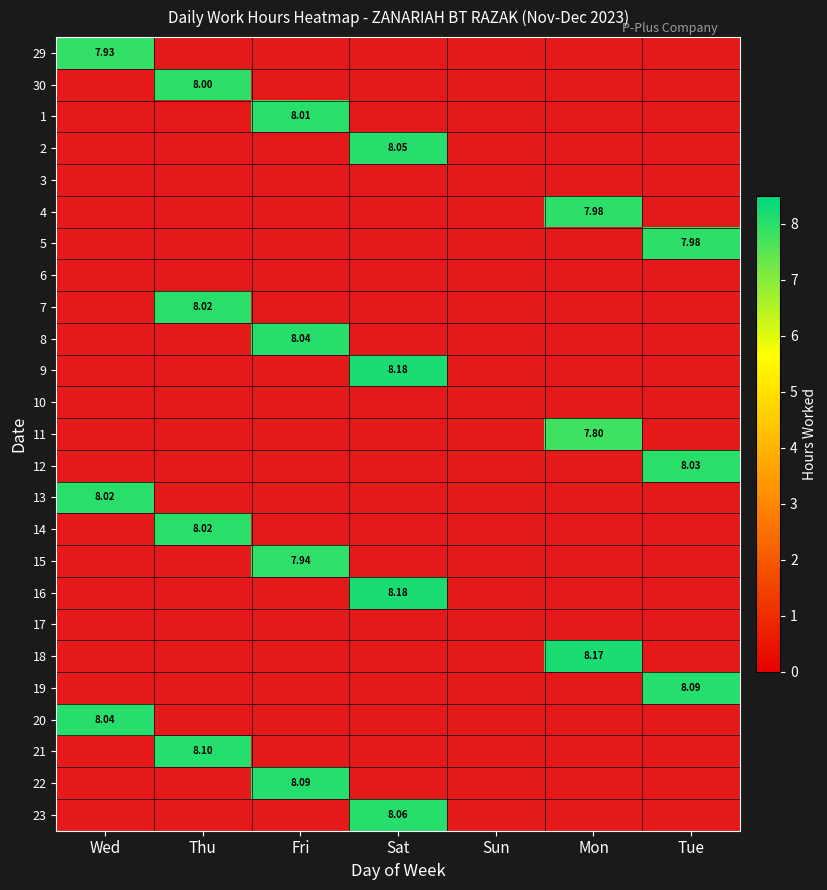

What is the difference between the highest and lowest values at Fri?

8.1